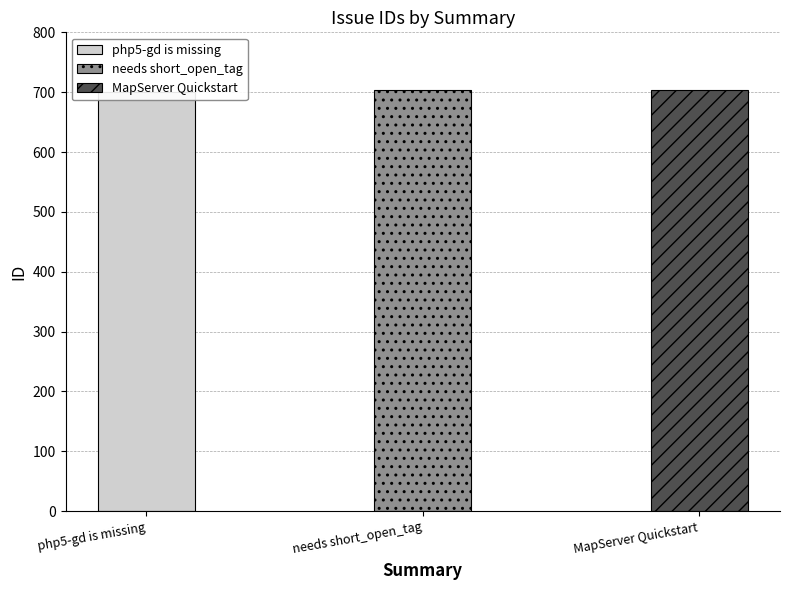

What is the difference between the values at needs short_open_tag and php5-gd is missing?

2